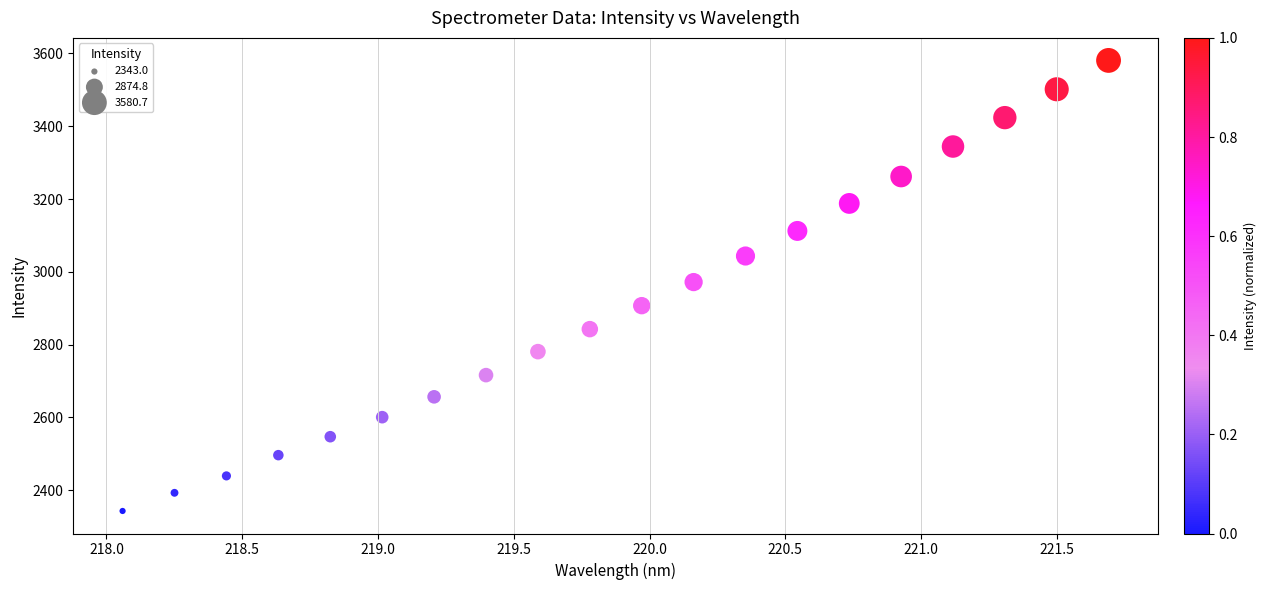

What is the range of X values (max minus min)?

3.6